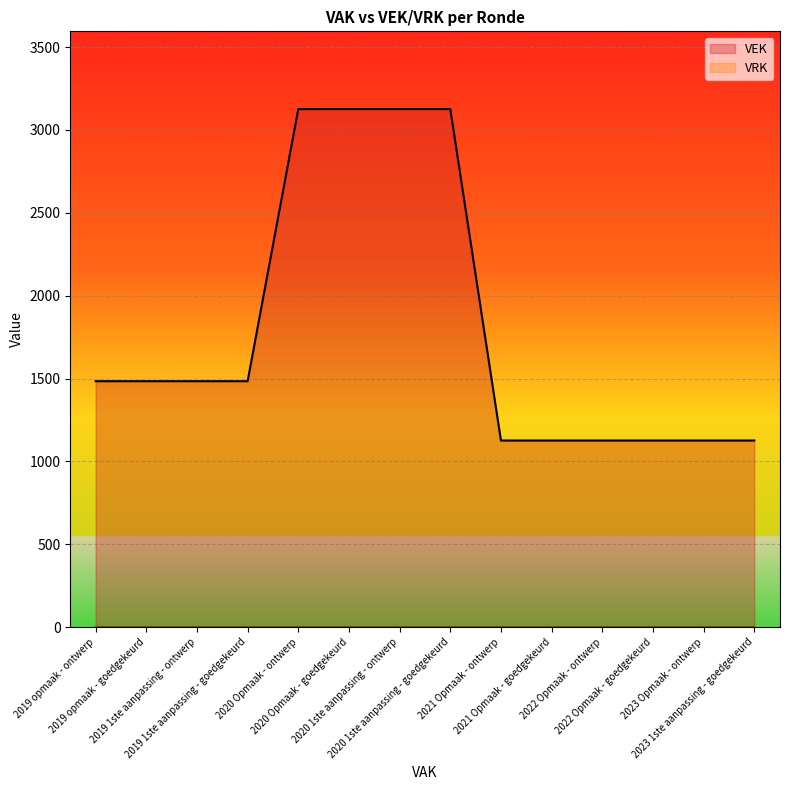

Reading right to left, transcribe all the data shown in this chart.

2023 1ste aanpassing - goedgekeurd=1126	2023 Opmaak - ontwerp=1126	2022 Opmaak - goedgekeurd=1126	2022 Opmaak - ontwerp=1126	2021 Opmaak - goedgekeurd=1126	2021 Opmaak - ontwerp=1126	2020 1ste aanpassing - goedgekeurd=3126	2020 1ste aanpassing - ontwerp=3126	2020 Opmaak - goedgekeurd=3126	2020 Opmaak - ontwerp=3126	2019 1ste aanpassing - goedgekeurd=1484	2019 1ste aanpassing - ontwerp=1484	2019 opmaak - goedgekeurd=1484	2019 opmaak - ontwerp=1484